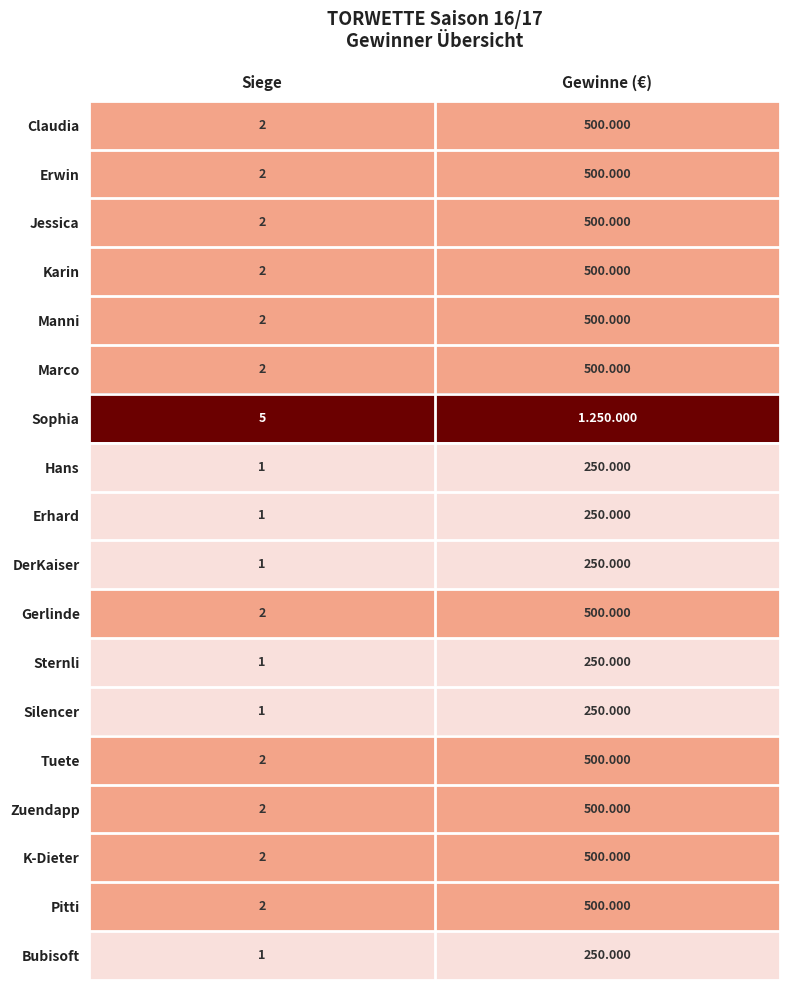

List the labels in order of Claudia value, largest first.

Gewinne (€), Siege